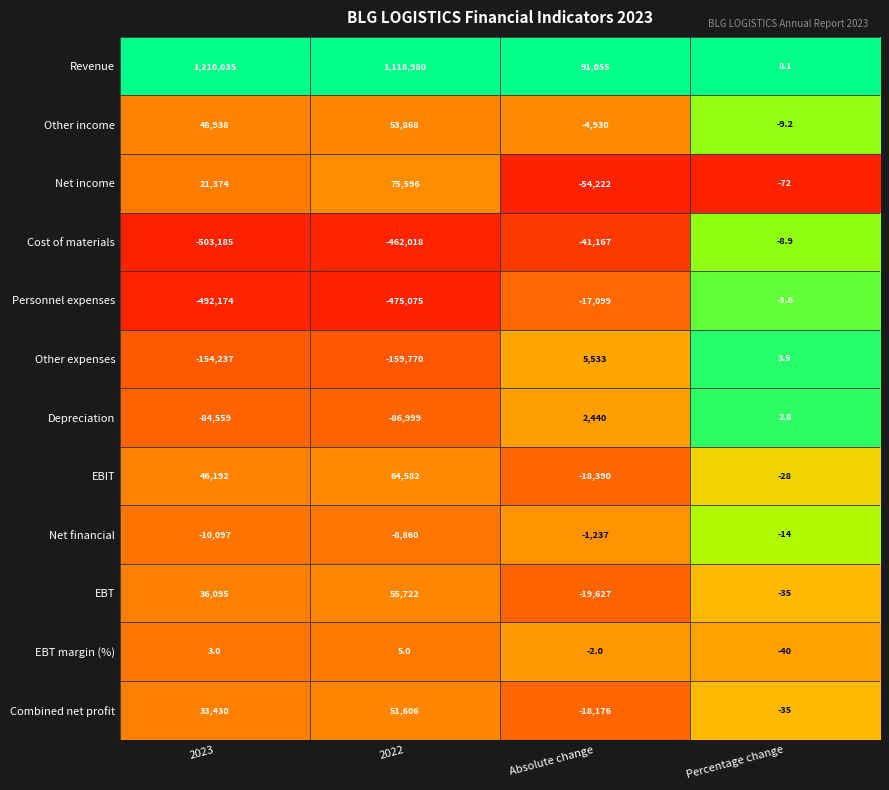

Which series changed the most between Absolute change and Percentage change?

Revenue